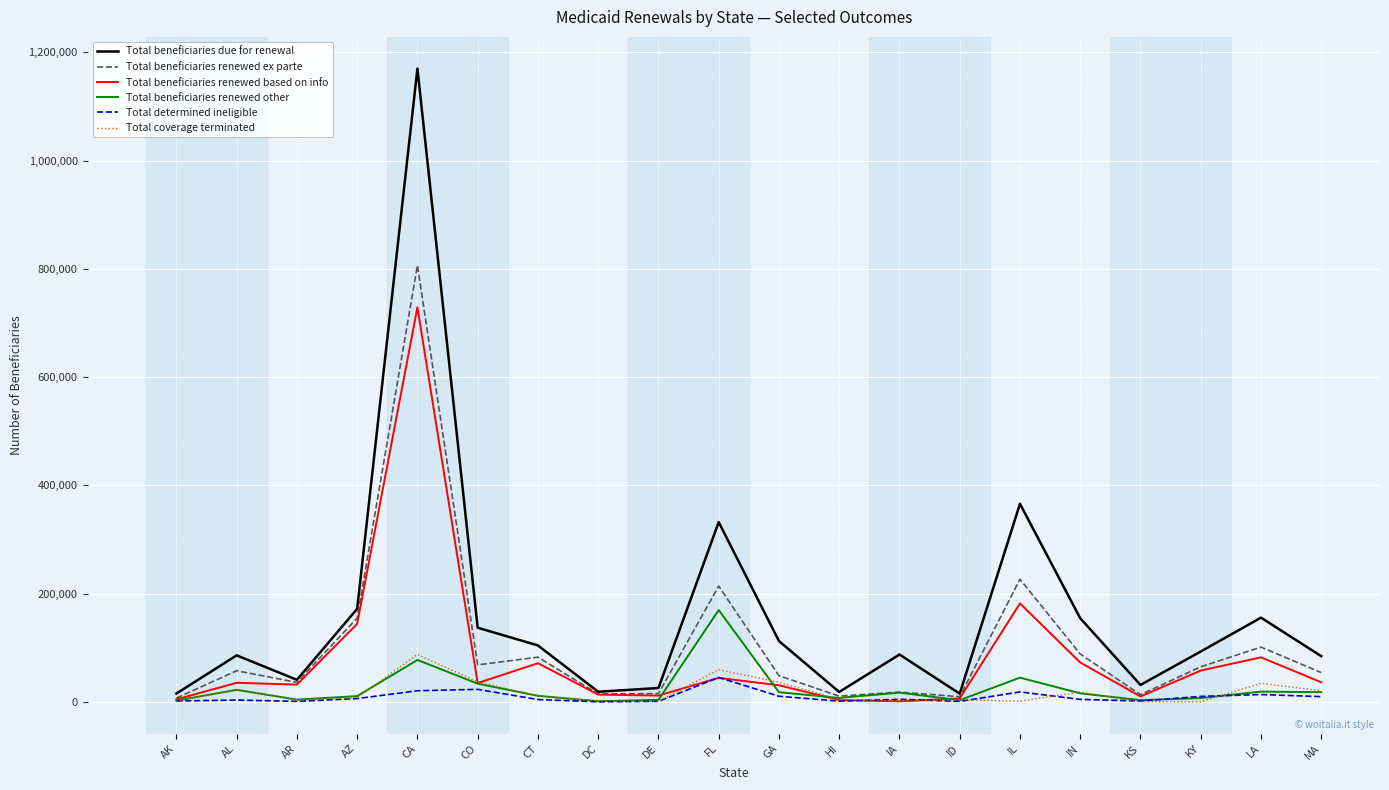

Count the number of data series in this chart.

6